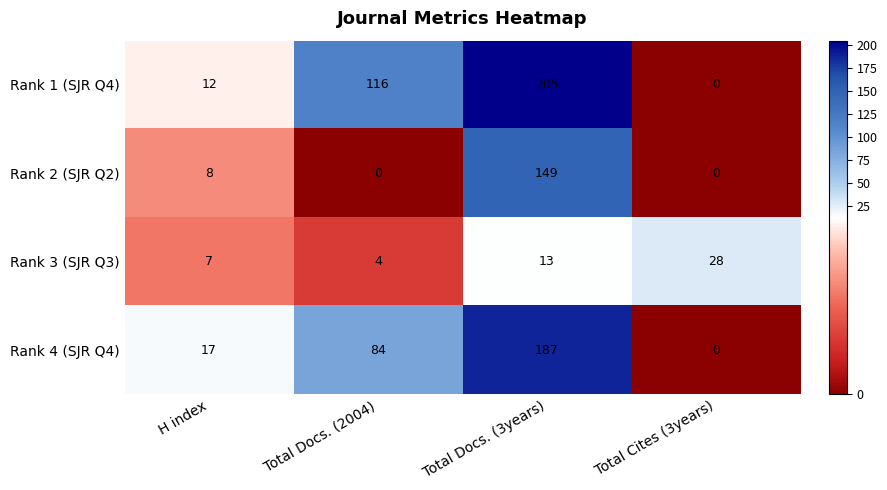

At how many categories does at least one series exceed 148?

1